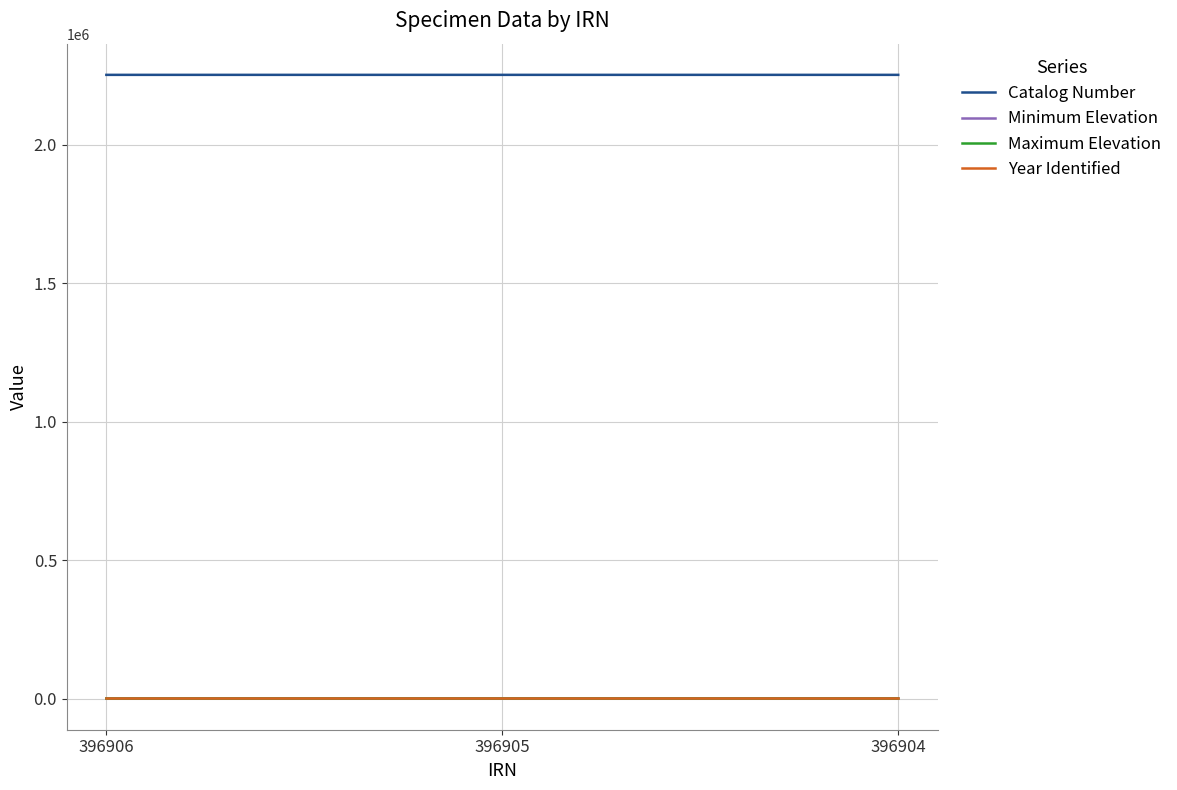

The Catalog Number series shows 2251591 at 396906. True or false?

True